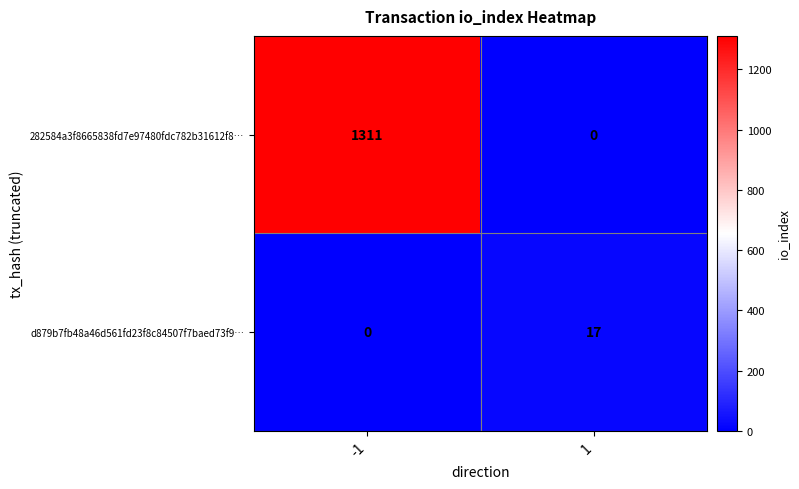

What is the maximum value shown in the chart?

1311